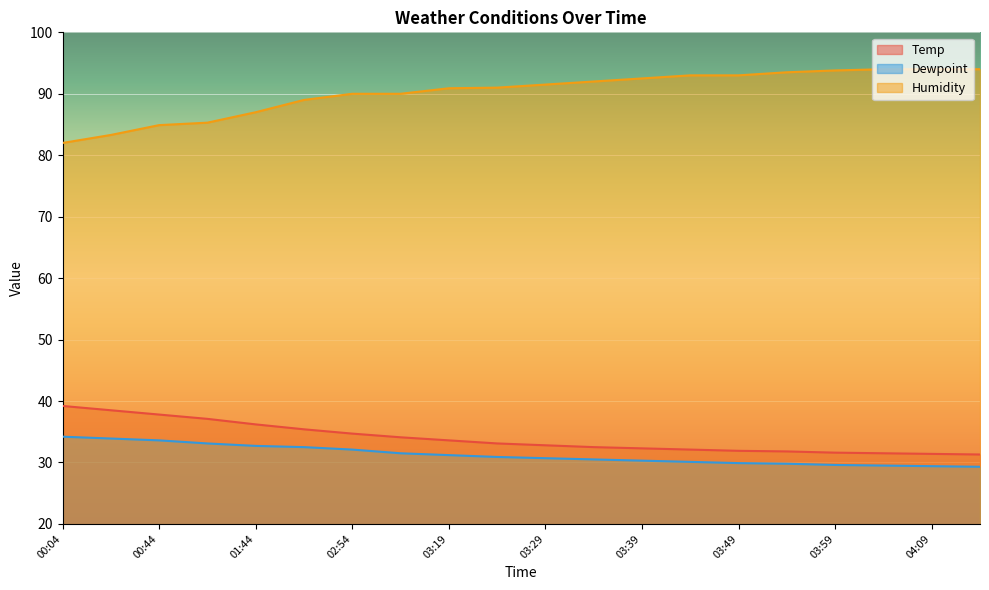

What is the difference between the second highest and second lowest values in the Humidity series?

10.7